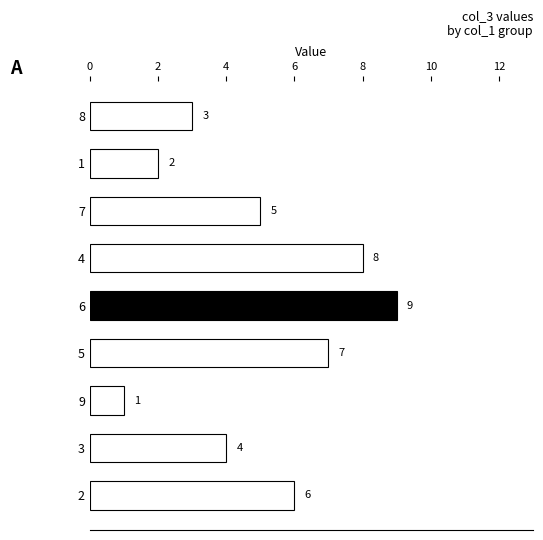

What is the value of the 4th bar from the top?

8